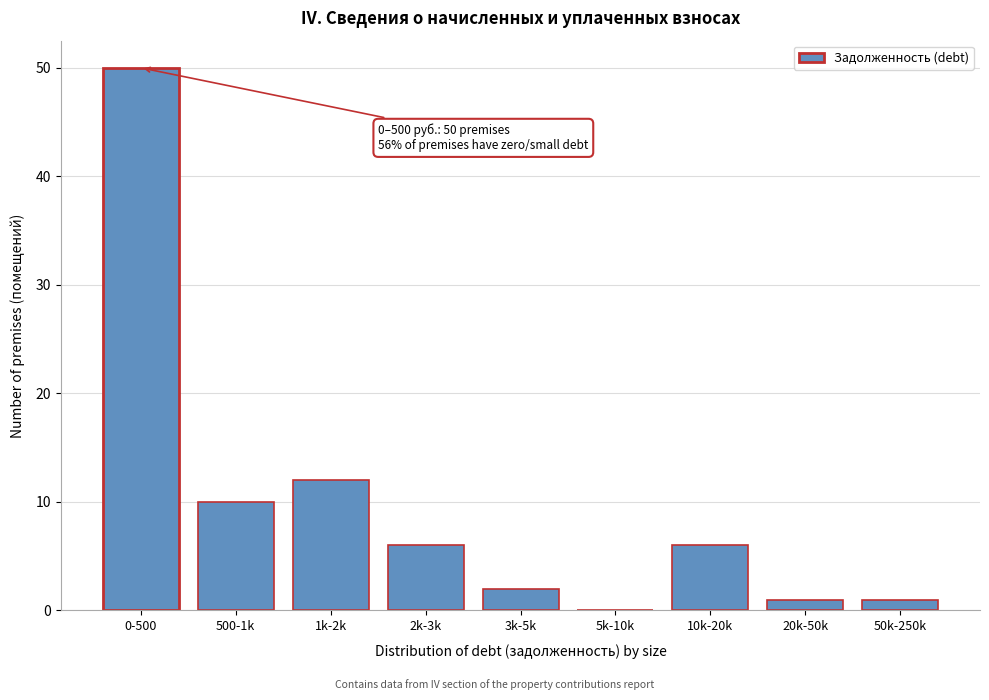

Reading right to left, what are all the values shown in this chart?

50k-250k=1	20k-50k=1	10k-20k=6	5k-10k=0	3k-5k=2	2k-3k=6	1k-2k=12	500-1k=10	0-500=50